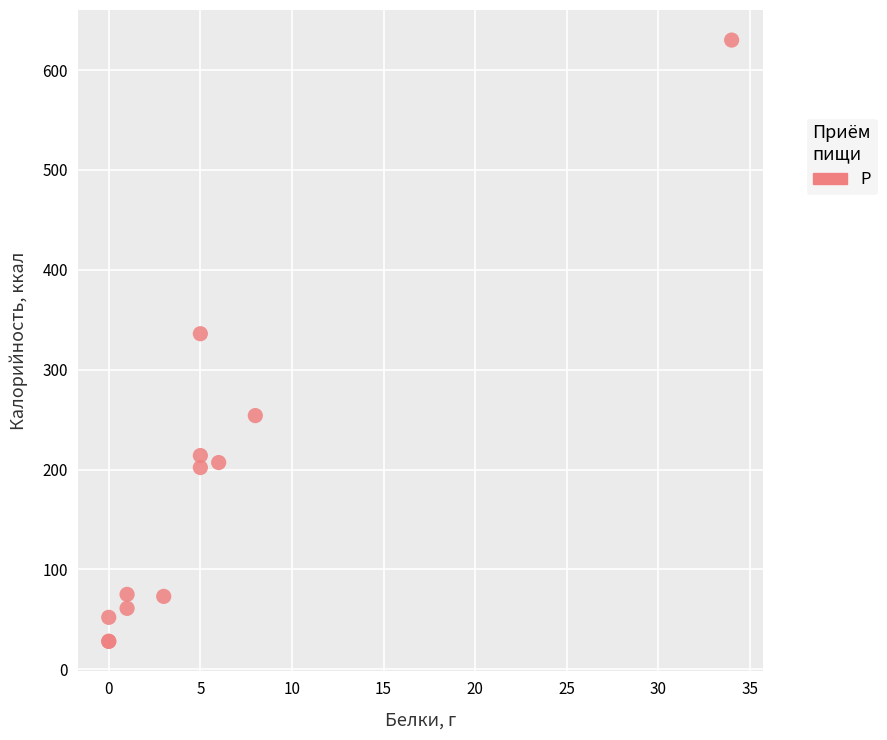

What Y value in the scatter plot is closest to 329?

336